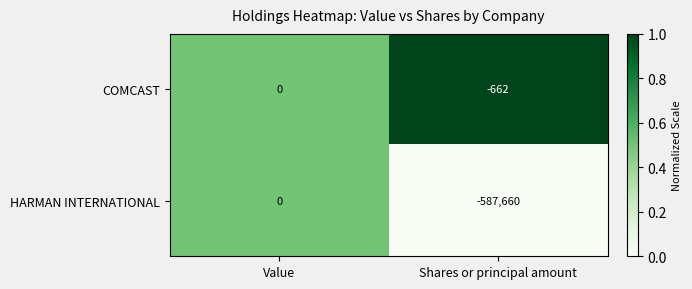

At which category does the chart reach its peak across all series?

Value